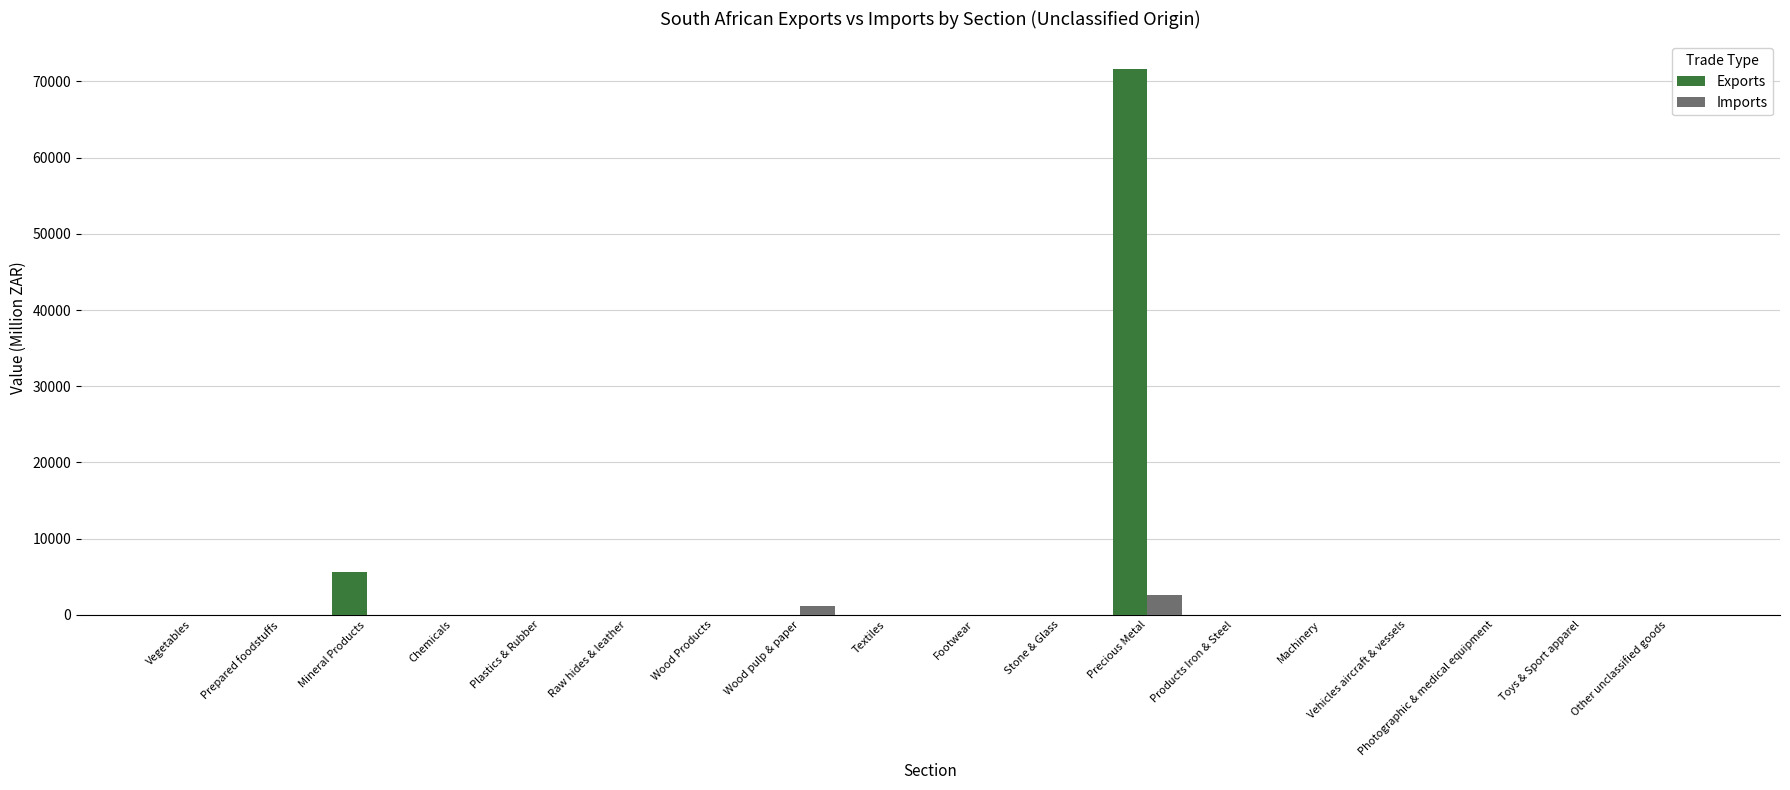

At which category is the sum across all series the highest?

Precious Metal